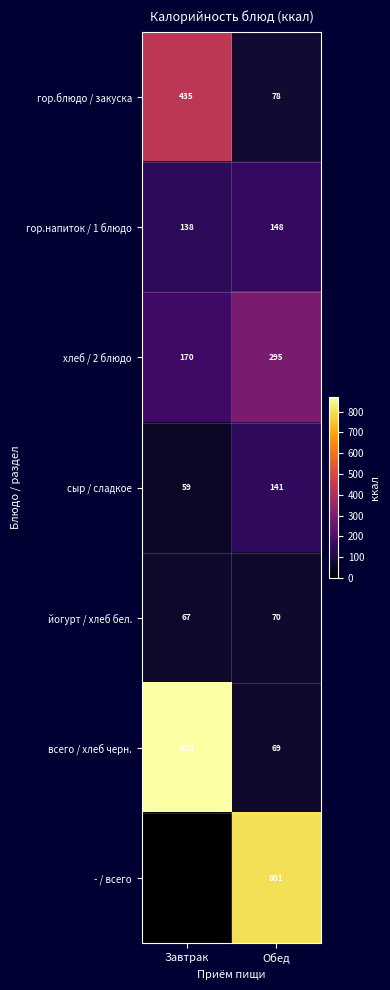

What is the spread (max minus min) of values at Завтрак?

869.6